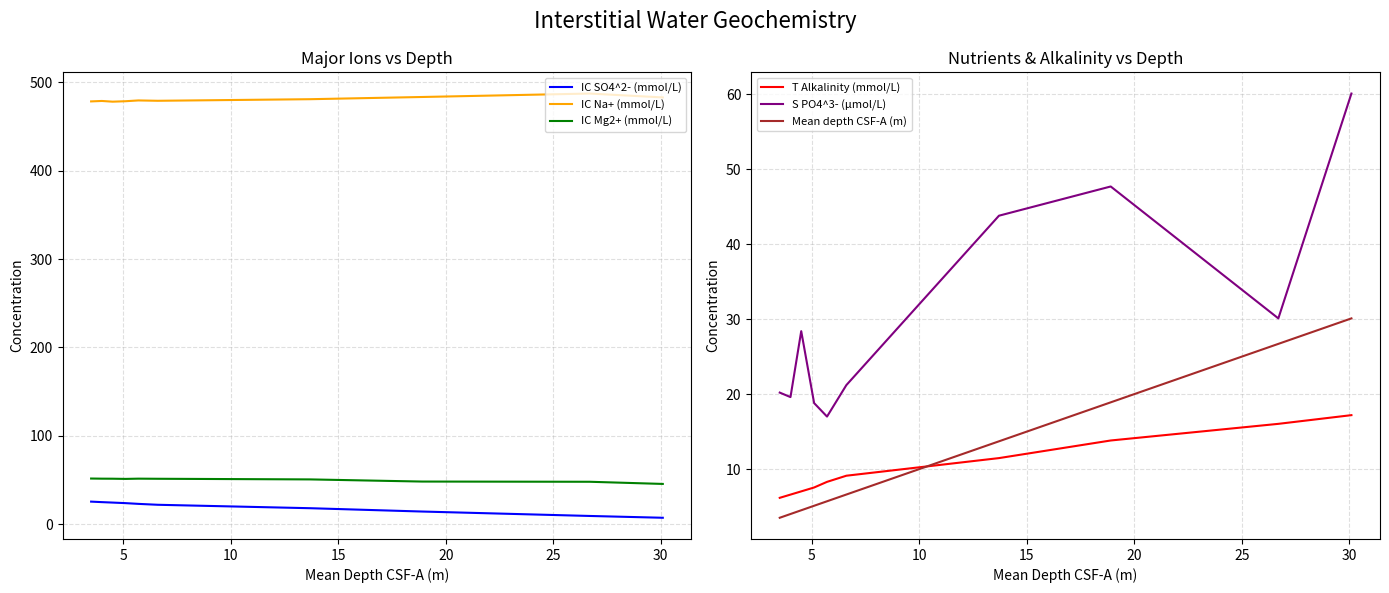

True or false: IC Na+ (mmol/L) and IC Mg2+ (mmol/L) intersect in this chart.

False